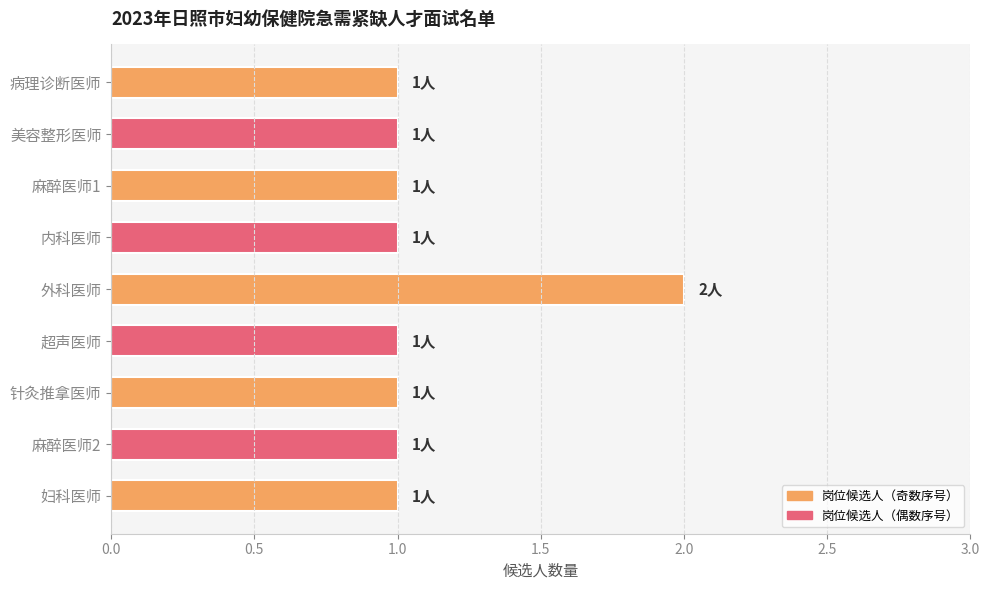

How many values are between 1 and 2?

9